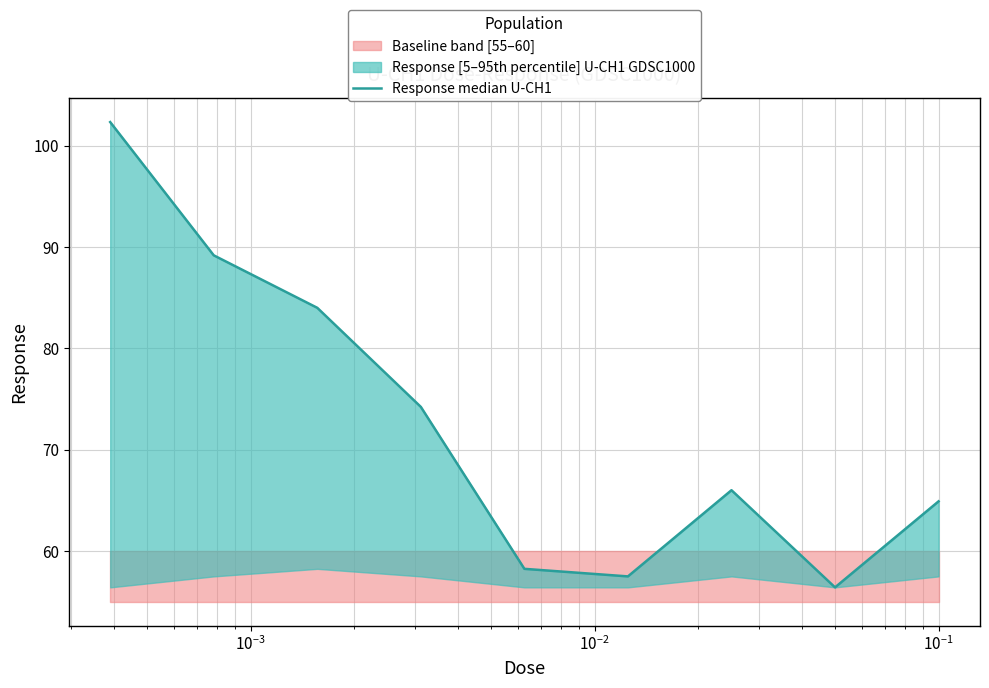

How many lines are shown in the chart?

1